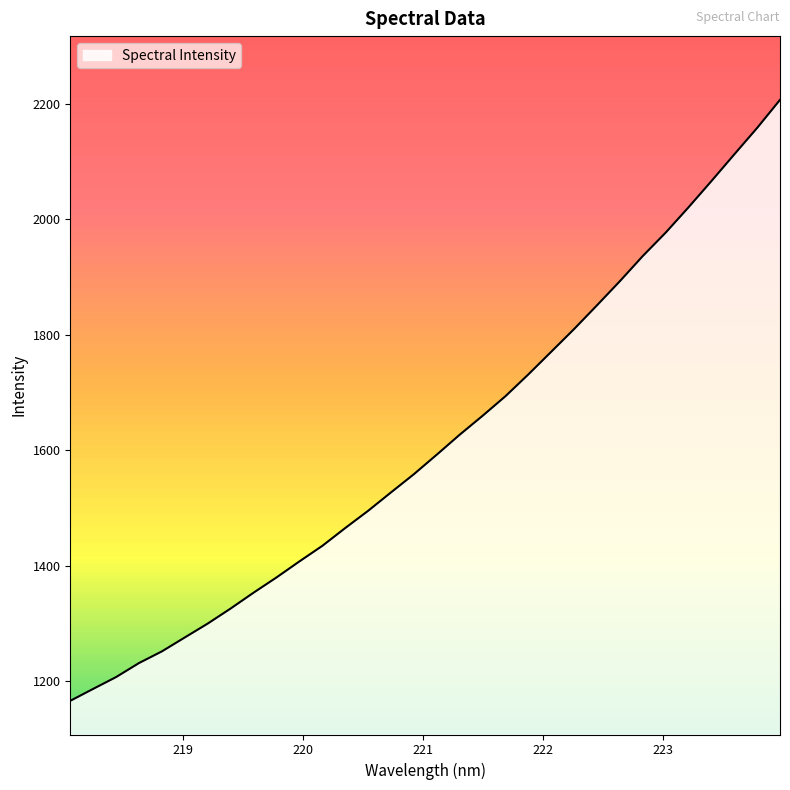

What is the greatest value displayed?

2206.5